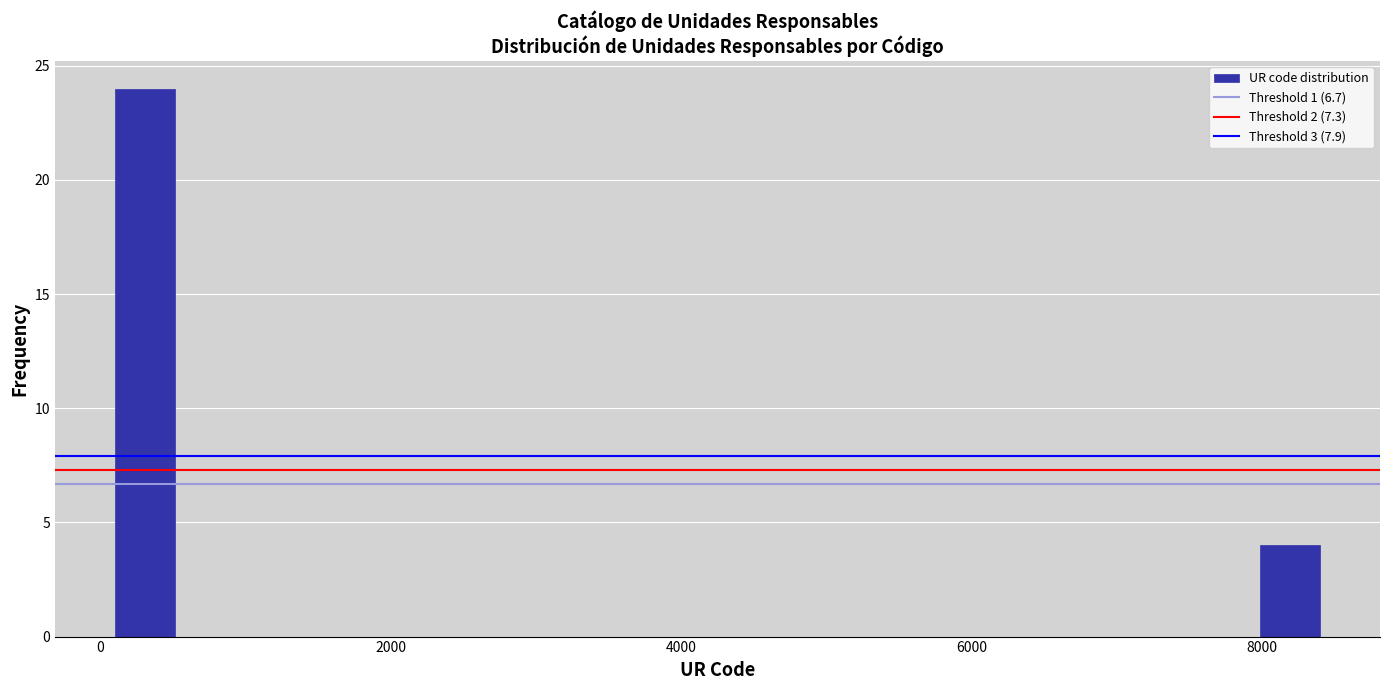

Around what value on the x-axis is the tallest bar? Give the approximate position of its centre, as read against the axis.

400